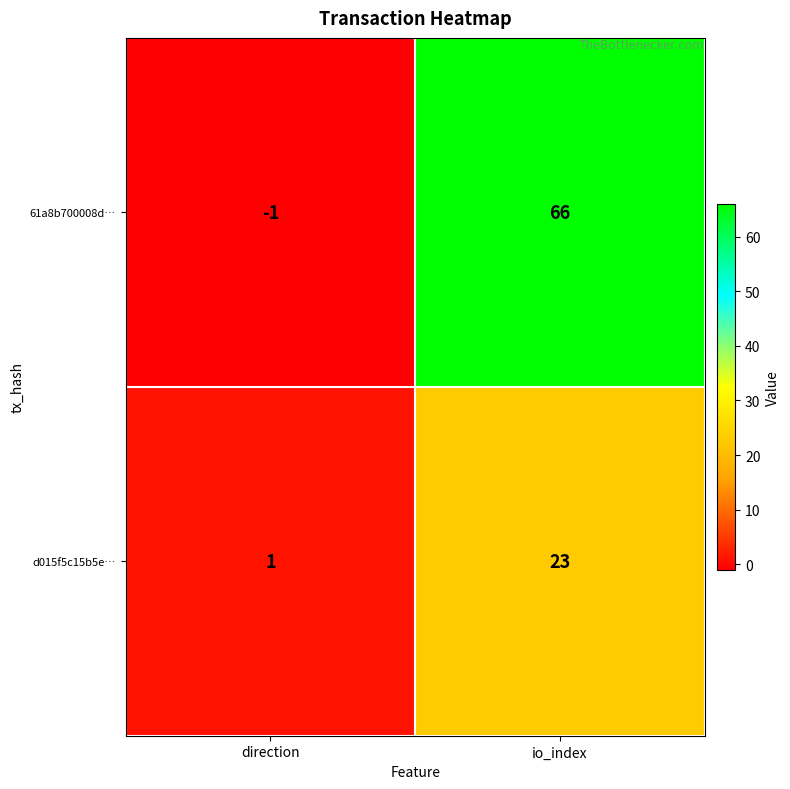

How many positive values does the 61a8b700008d… series have?

1